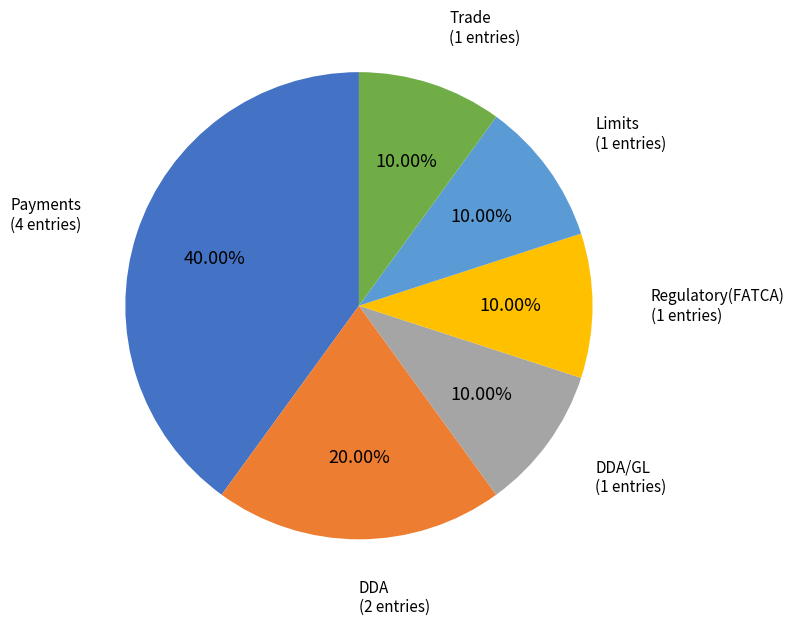

Is there any slice that represents more than half of the pie?

No